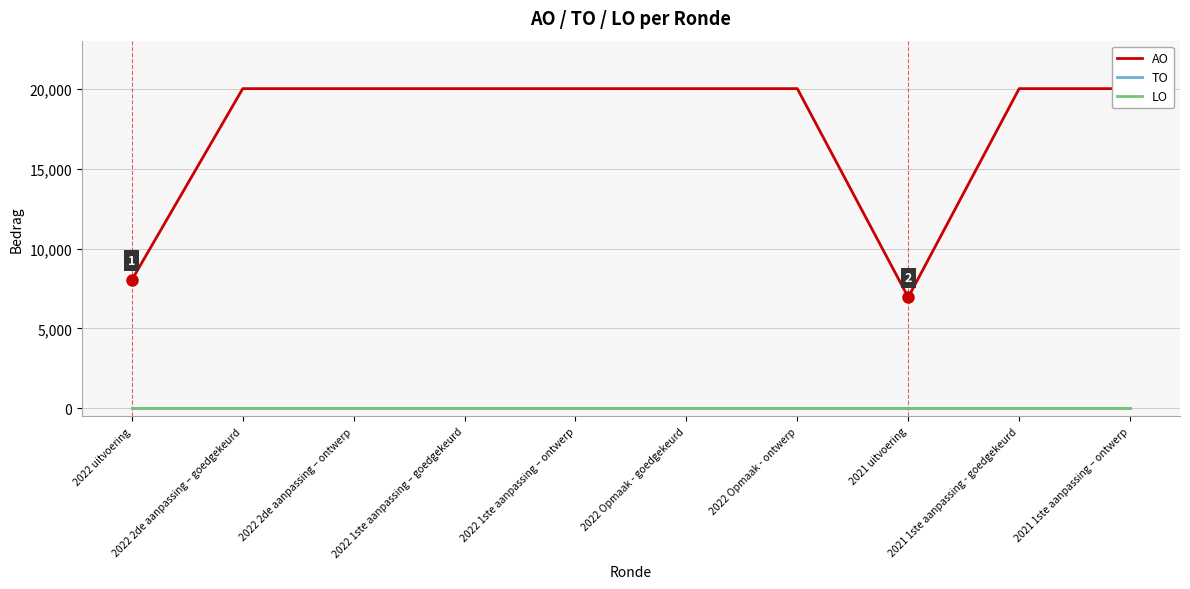

True or false: LO has more than 1 interior local peaks.

False